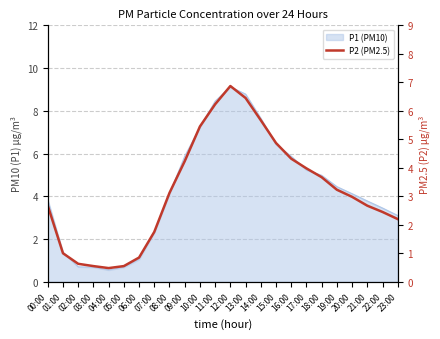

True or false: the data shows 5.5 at 10:00.

True